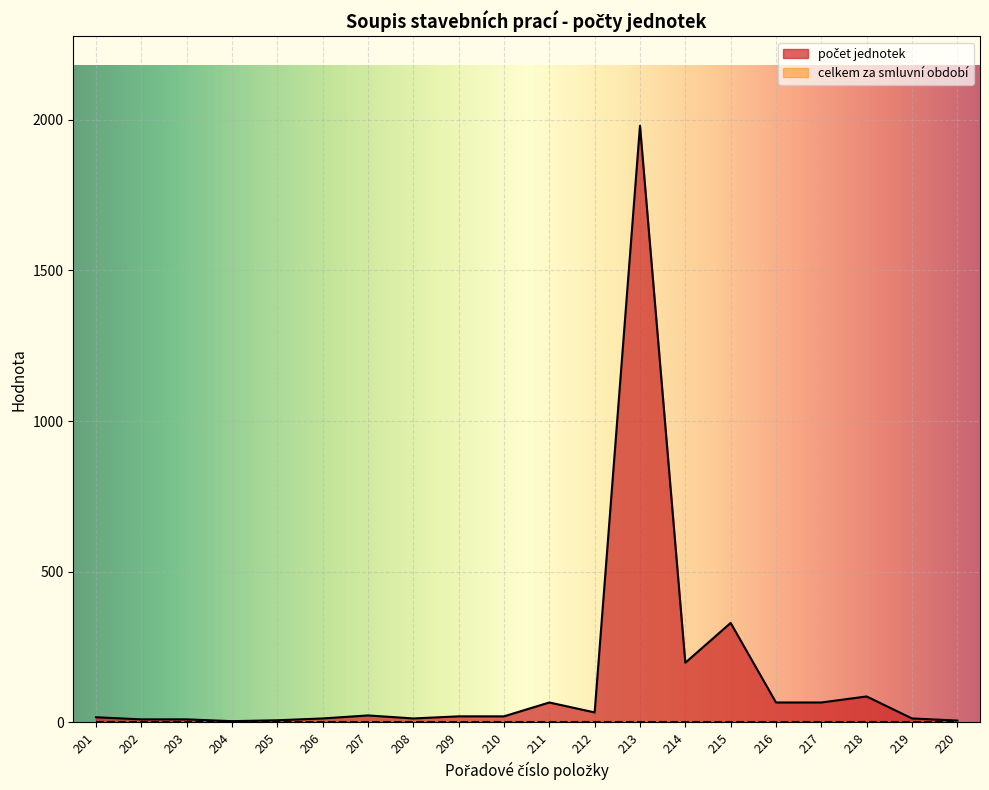

List the labels in order of value, smallest first.

204, 220, 205, 202, 203, 206, 208, 219, 201, 209, 210, 207, 212, 211, 216, 217, 218, 214, 215, 213